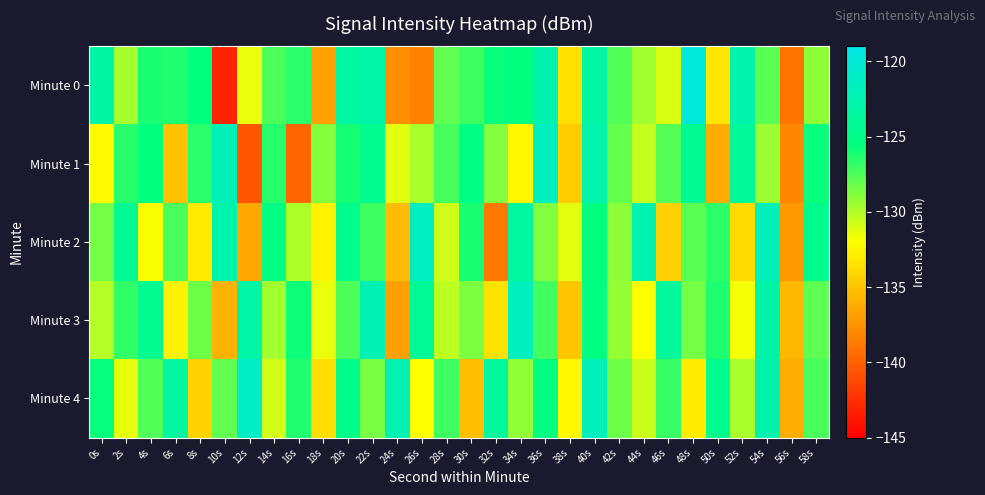

Reading right to left, extract all data points from this chart.

Minute 0: 58s=-129.1	56s=-139.1	54s=-127.7	52s=-122.6	50s=-133.2	48s=-119.9	46s=-131.0	44s=-129.6	42s=-127.6	40s=-123.4	38s=-133.6	36s=-122.6	34s=-125.6	32s=-125.7	30s=-127.1	28s=-128.0	26s=-138.4	24s=-137.7	22s=-123.0	20s=-123.4	18s=-136.7	16s=-126.5	14s=-127.5	12s=-131.5	10s=-143.1	8s=-125.5	6s=-126.3	4s=-126.2	2s=-129.7	0s=-123.2
Minute 1: 58s=-125.8	56s=-138.1	54s=-129.4	52s=-123.9	50s=-136.2	48s=-124.3	46s=-127.7	44s=-130.5	42s=-128.1	40s=-122.8	38s=-134.6	36s=-121.5	34s=-132.4	32s=-128.9	30s=-125.1	28s=-127.3	26s=-129.8	24s=-131.2	22s=-124.5	20s=-126.1	18s=-128.9	16s=-139.7	14s=-126.5	12s=-140.7	10s=-121.9	8s=-126.6	6s=-135.1	4s=-125.5	2s=-126.5	0s=-132.2
Minute 2: 58s=-124.6	56s=-137.2	54s=-121.8	52s=-133.9	50s=-126.7	48s=-127.8	46s=-134.3	44s=-122.4	42s=-129.1	40s=-125.6	38s=-131.2	36s=-128.8	34s=-123.5	32s=-138.9	30s=-126.2	28s=-130.7	26s=-121.3	24s=-135.4	22s=-127.1	20s=-124.8	18s=-132.6	16s=-129.9	14s=-125.3	12s=-136.5	10s=-122.7	8s=-133.1	6s=-127.4	4s=-131.8	2s=-124.2	0s=-128.5
Minute 3: 58s=-127.9	56s=-135.6	54s=-122.9	52s=-131.7	50s=-126.3	48s=-128.5	46s=-123.8	44s=-132.1	42s=-129.3	40s=-125.4	38s=-134.9	36s=-127.2	34s=-121.6	32s=-133.5	30s=-128.7	28s=-130.3	26s=-124.1	24s=-136.8	22s=-122.2	20s=-127.5	18s=-131.4	16s=-125.9	14s=-129.6	12s=-123.1	10s=-135.9	8s=-128.3	6s=-132.7	4s=-124.4	2s=-126.8	0s=-130.1
Minute 4: 58s=-127.4	56s=-136.1	54s=-122.6	52s=-129.8	50s=-124.5	48s=-133.0	46s=-126.9	44s=-130.6	42s=-128.3	40s=-121.7	38s=-132.4	36s=-125.5	34s=-129.2	32s=-123.7	30s=-135.3	28s=-127.1	26s=-131.9	24s=-122.3	22s=-128.6	20s=-124.9	18s=-133.7	16s=-126.4	14s=-130.8	12s=-121.1	10s=-128.0	8s=-134.2	6s=-123.4	4s=-127.6	2s=-131.3	0s=-125.7